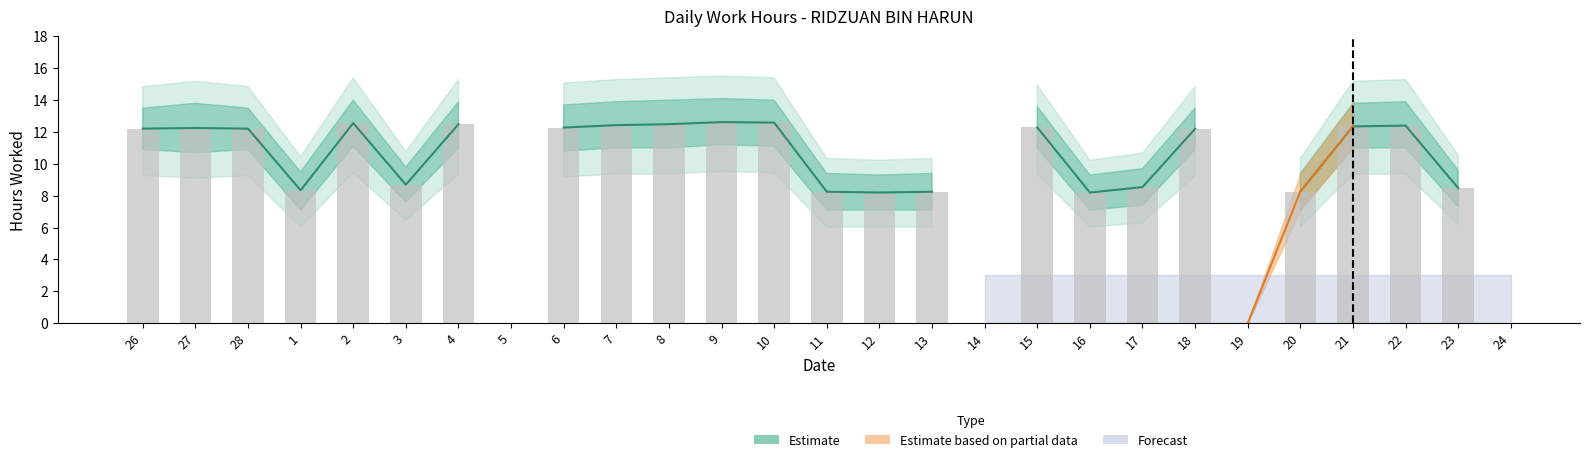

The chart shows a value of 4.9 at 17. True or false?

False